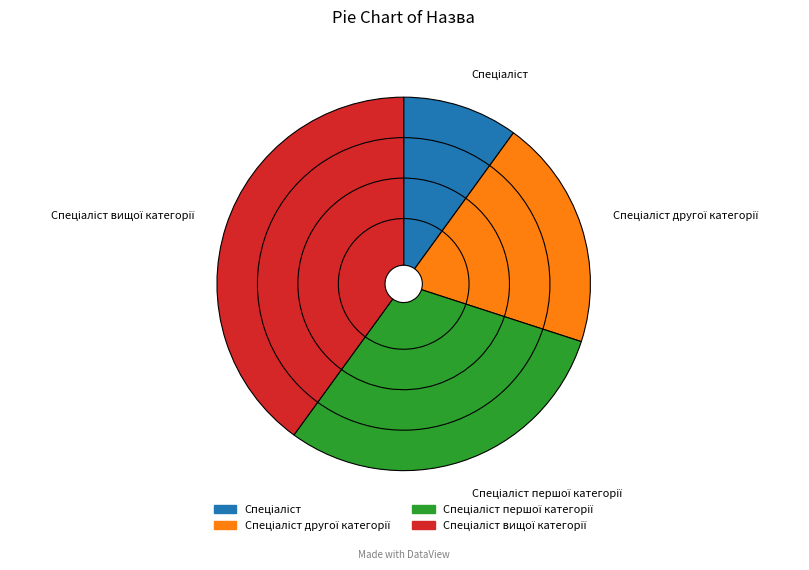

Is it true that Спеціаліст другої категорії is 20% of the pie?

True